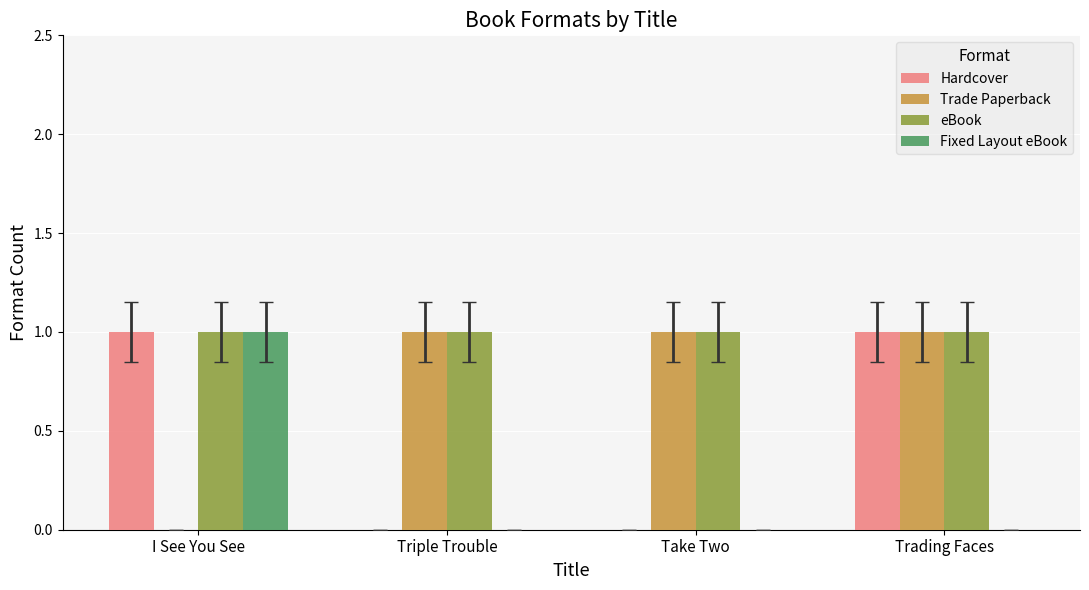

Which series changed the most between Take Two and Trading Faces?

Hardcover